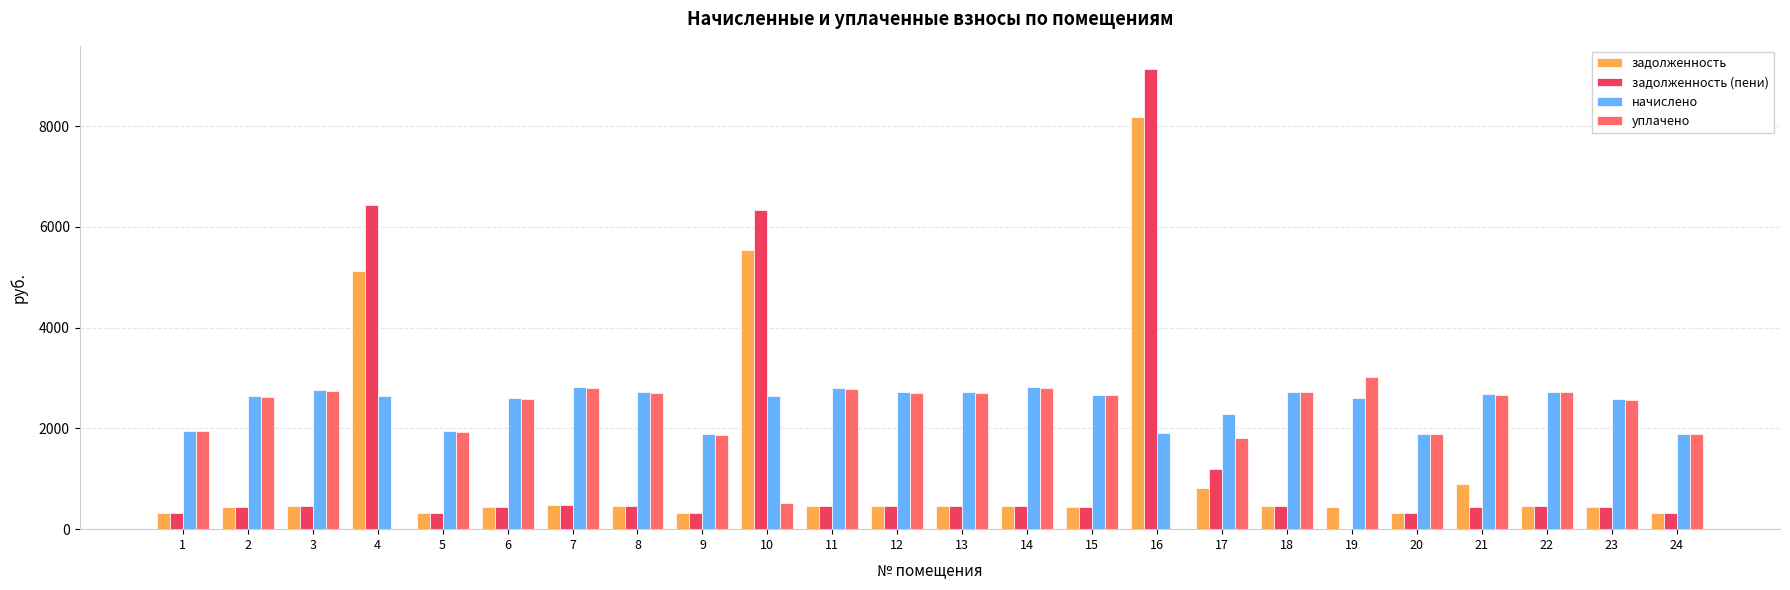

Is the value of начислено at 12 greater than the value of задолженность (пени) at 4?

No